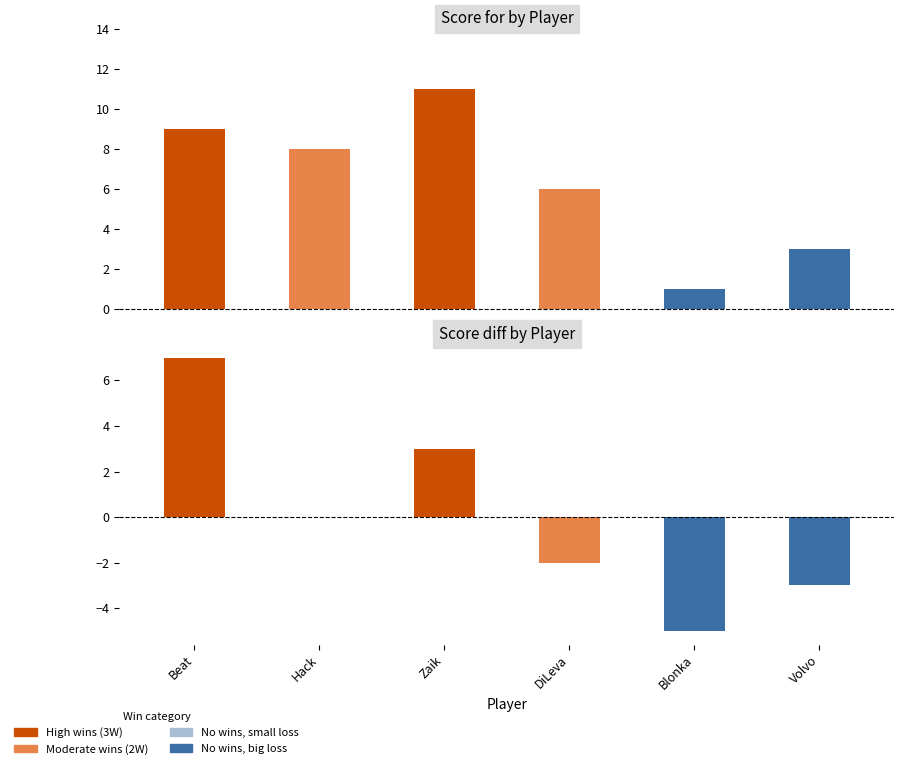

What position from the right is Blonka?

2